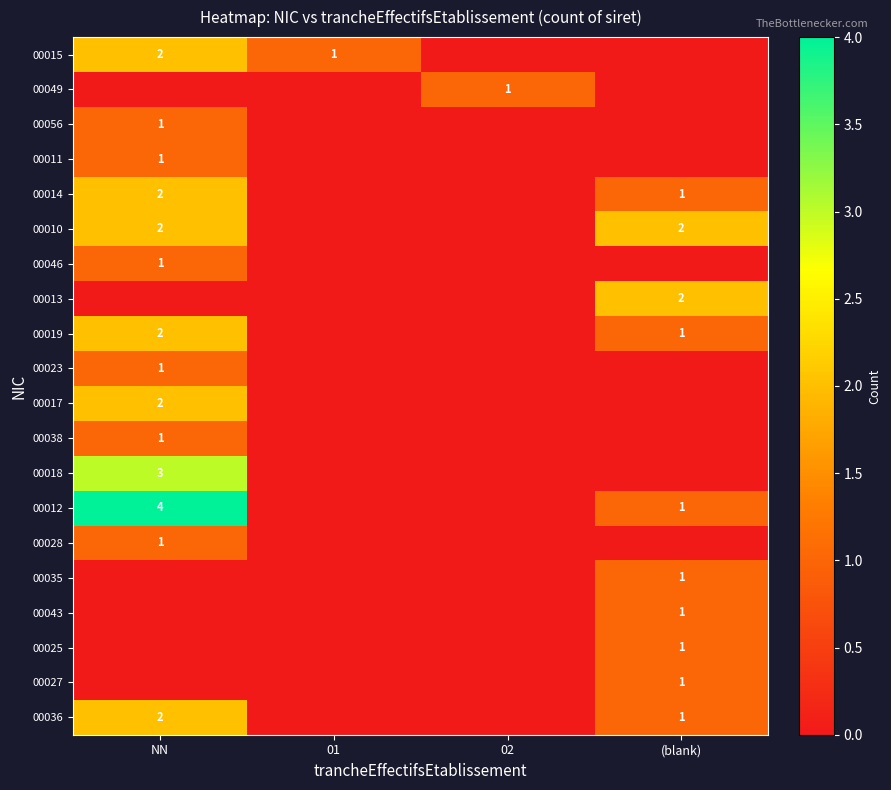

The 00013 series shows 1 at (blank). True or false?

False